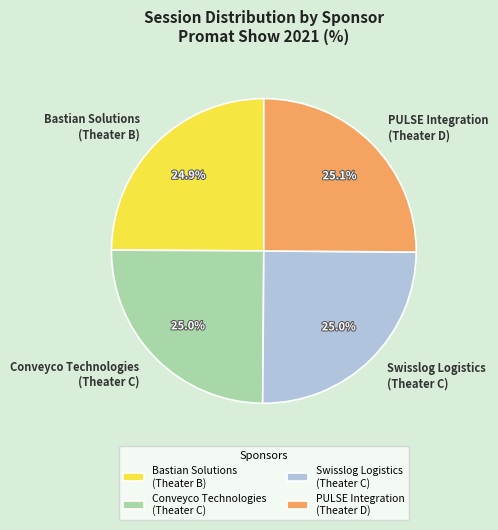

Count the number of slices in the pie.

4